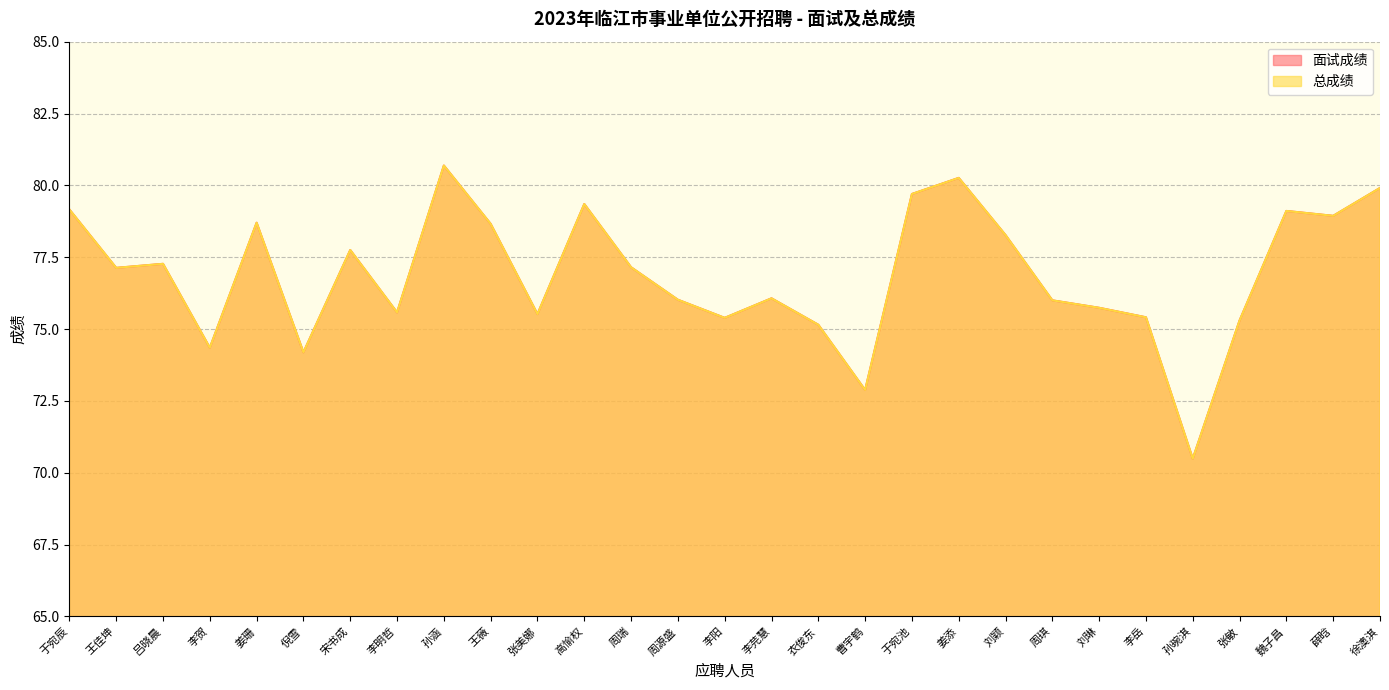

What is the greatest value displayed?

80.7